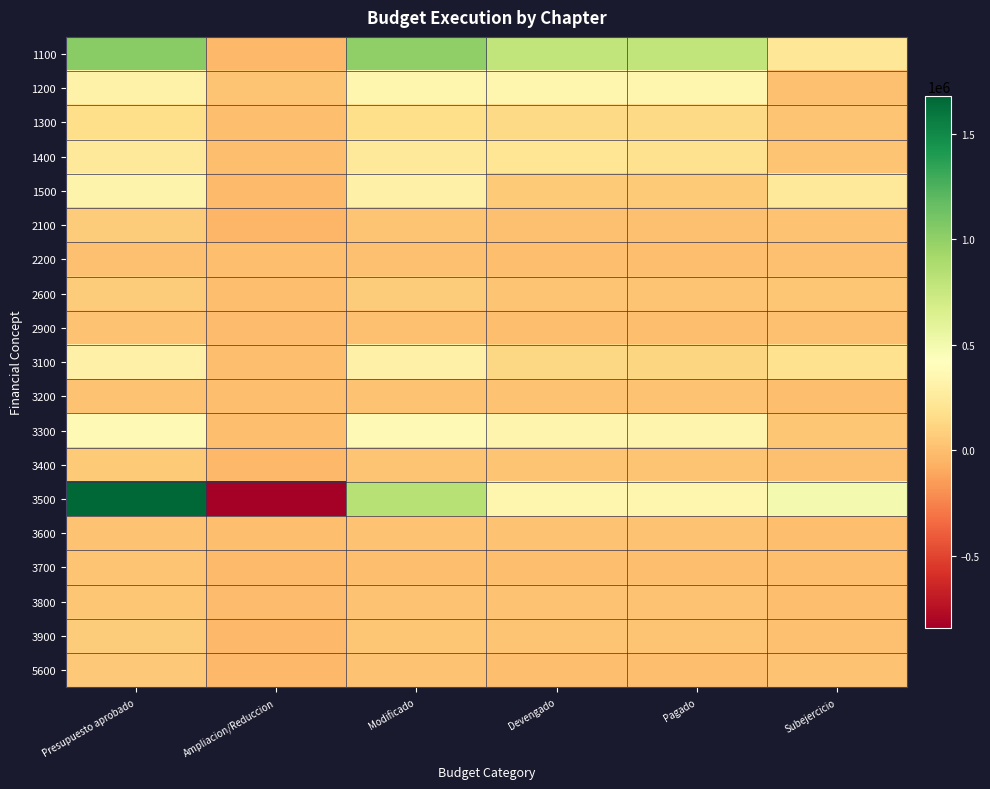

How many distinct data groups are displayed?

19